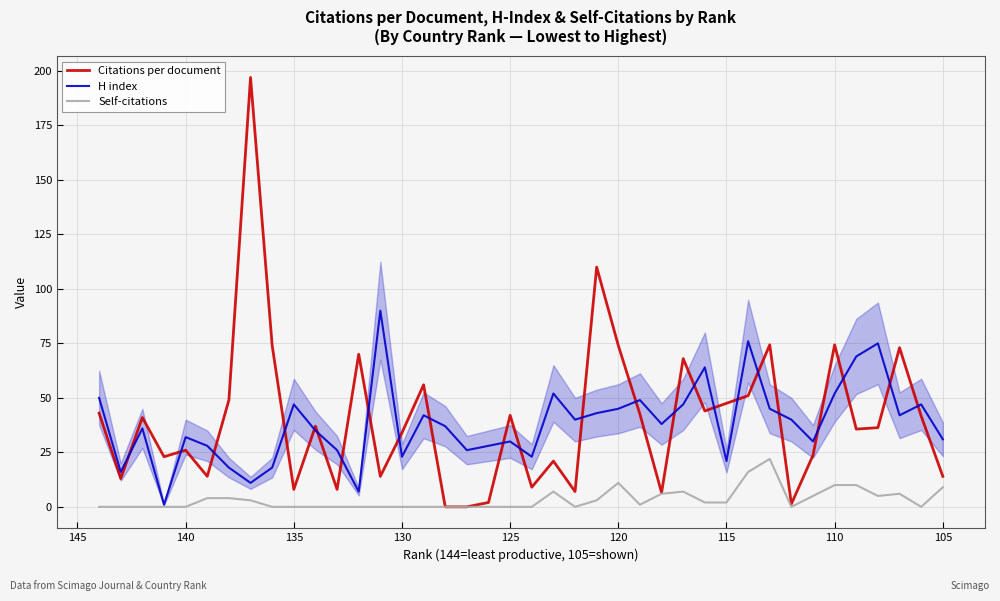

True or false: H index and Self-citations intersect in this chart.

False